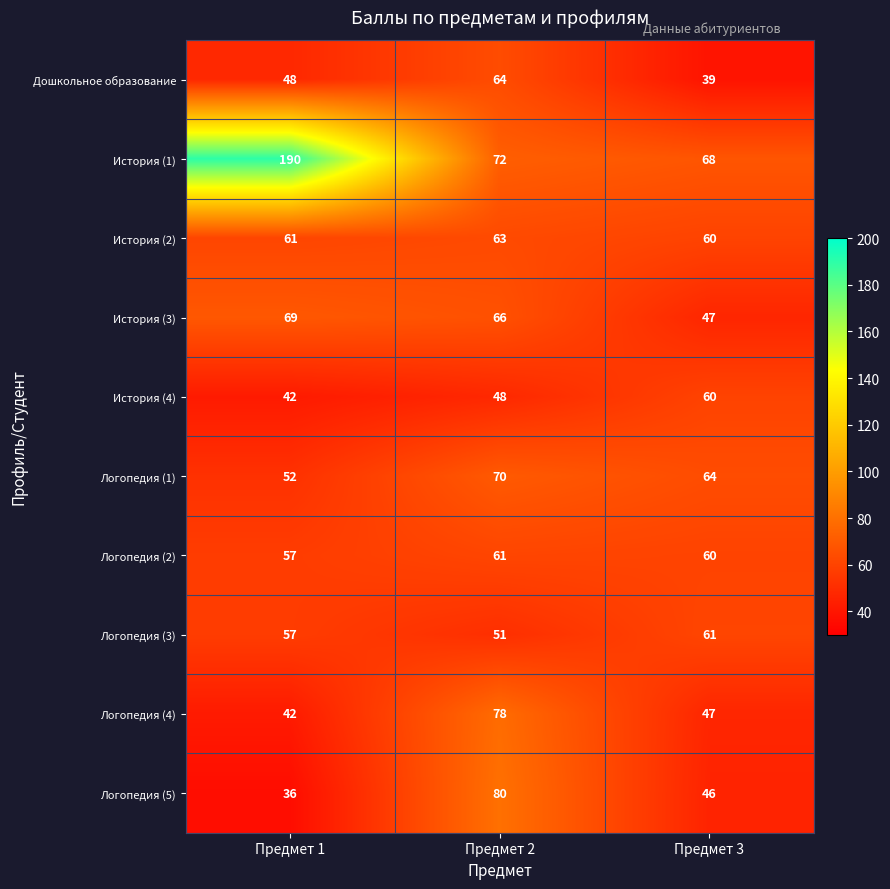

List the labels in order of Логопедия (2) value, largest first.

Предмет 2, Предмет 3, Предмет 1